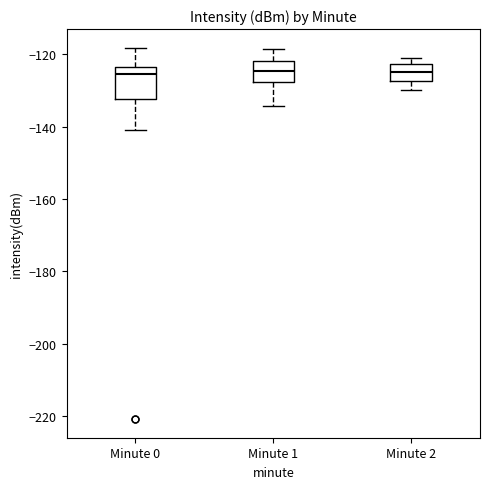

Reading left to right, read every box against the y-axis: the position of its median line, the range the box covers, and the ends of its whiskers. The values are not printed on the chart, so give them approximately, as read against the axis.

Minute 0: median -126, box -132 to -124, whiskers -142 to -118
Minute 1: median -124, box -128 to -122, whiskers -134 to -118
Minute 2: median -126, box -128 to -122, whiskers -130 to -122 (just above the box's upper edge)